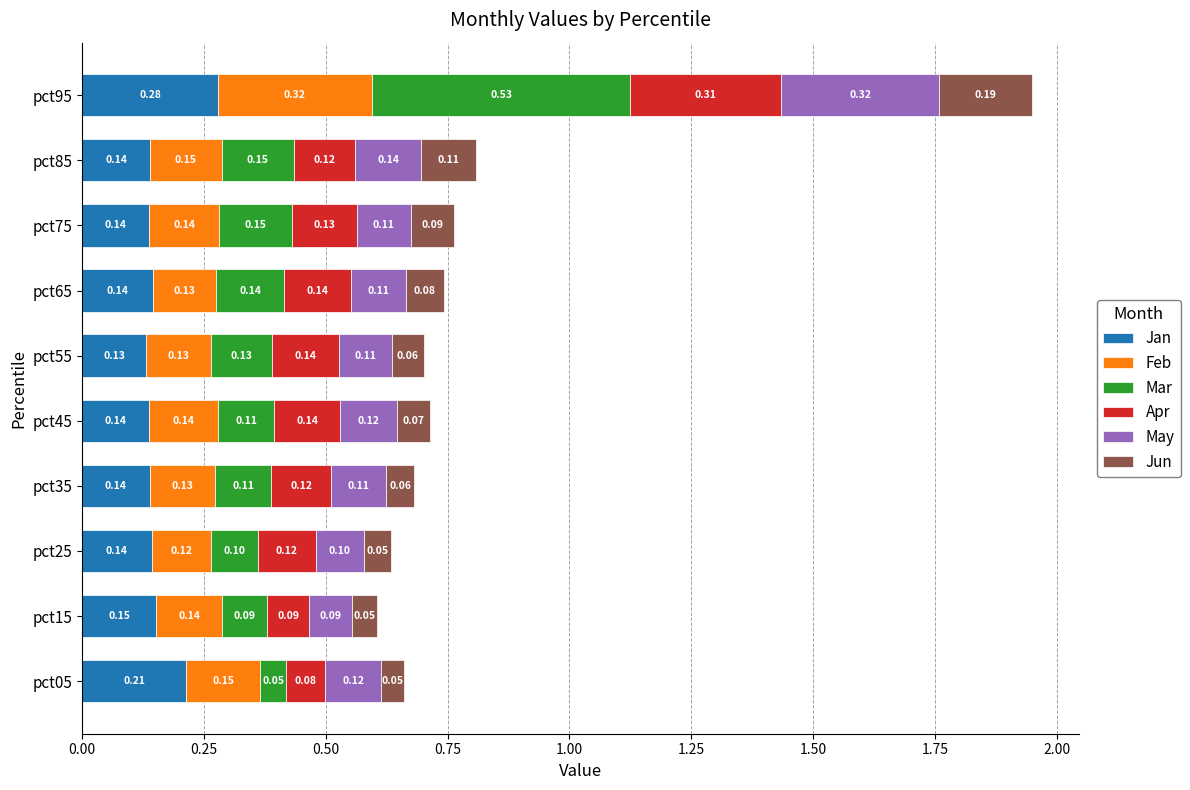

At which category is the sum across all series the highest?

pct95